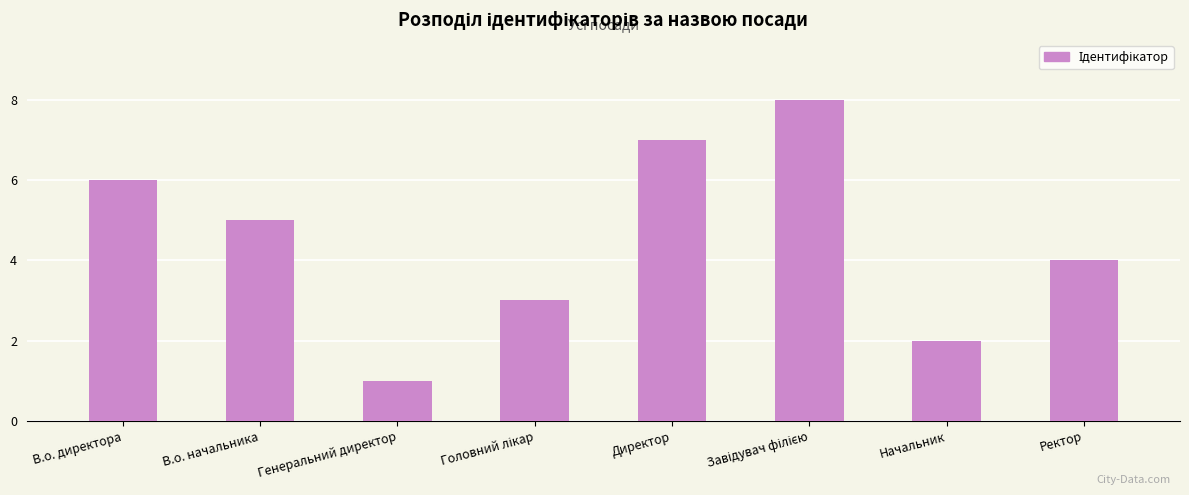

What is the difference between the values at В.о. директора and В.о. начальника?

1